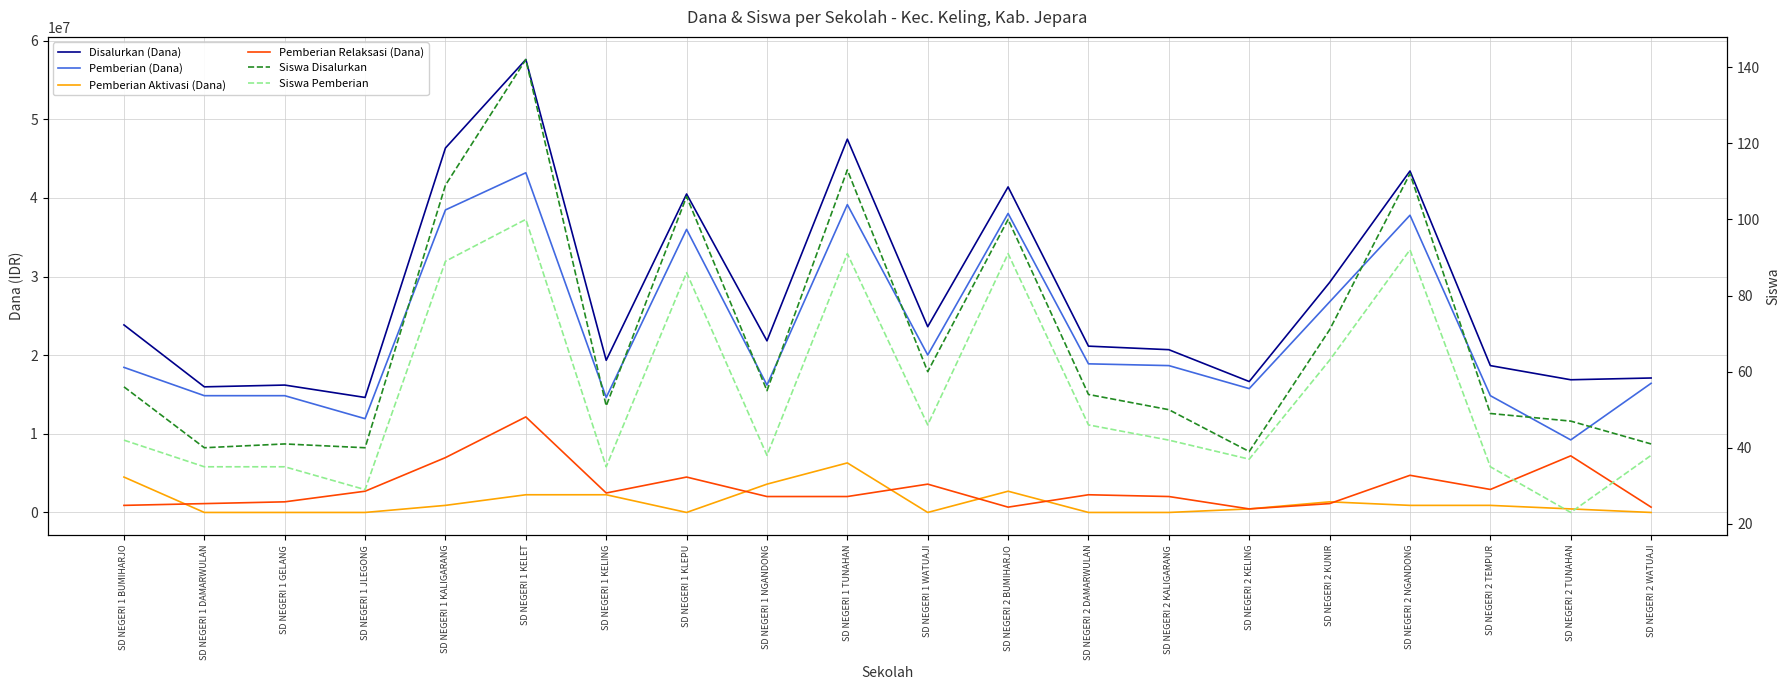

What is the value of the Siswa Pemberian point at the 6th from the left?

100